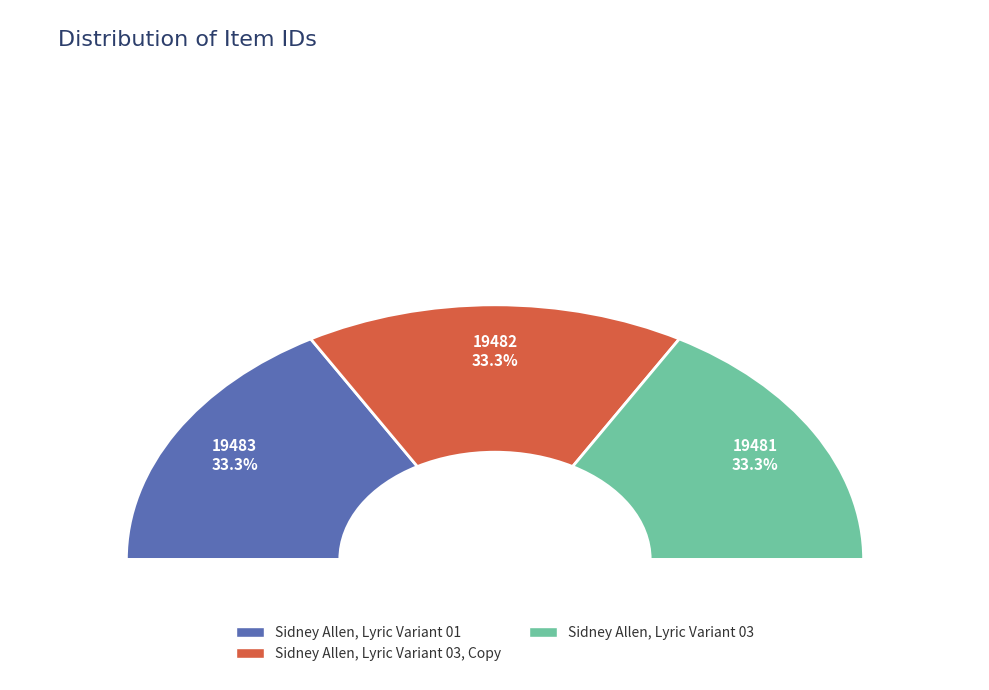

Is Sidney Allen, Lyric Variant 03 the majority of the pie?

No